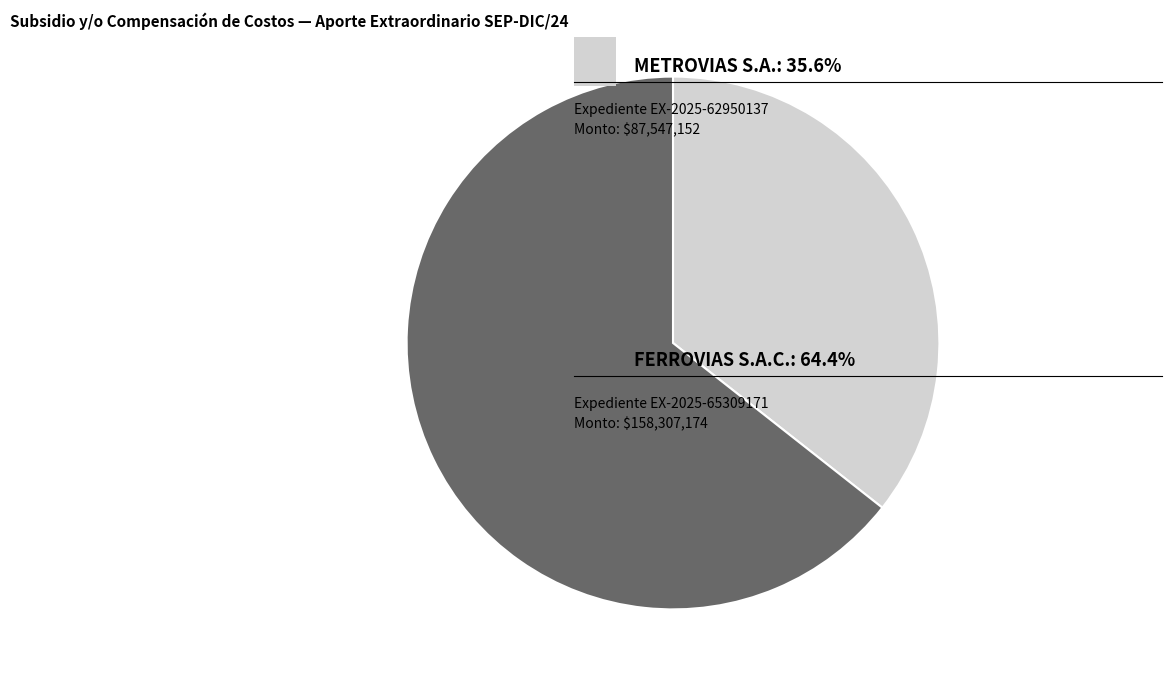

Is there any slice that represents more than half of the pie?

Yes